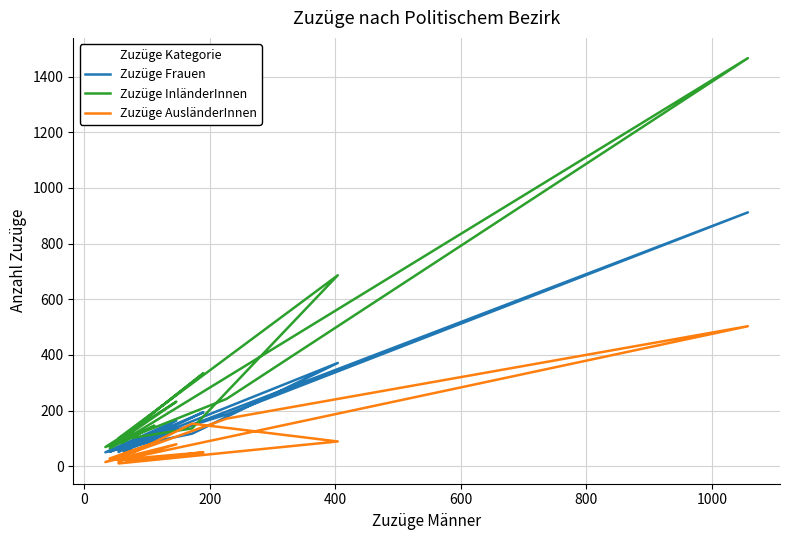

What are all the series names shown in the legend?

Zuzüge Frauen, Zuzüge InländerInnen, Zuzüge AusländerInnen